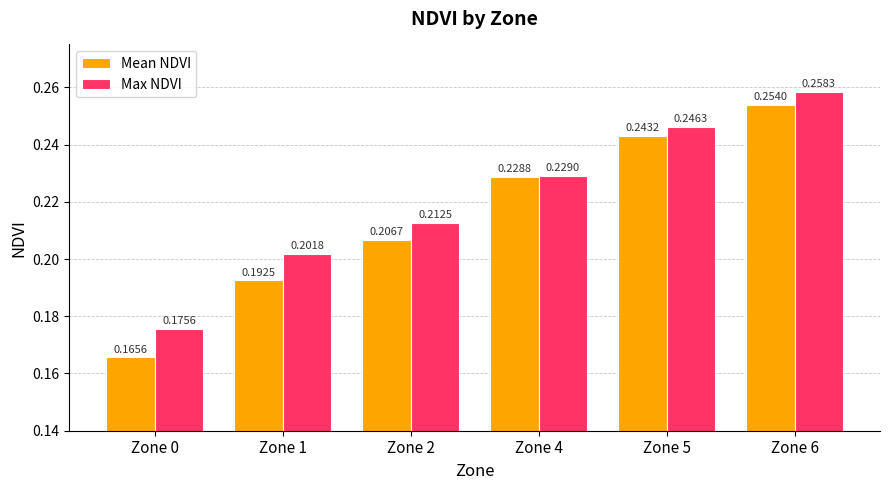

At which category is the sum across all series the highest?

Zone 6